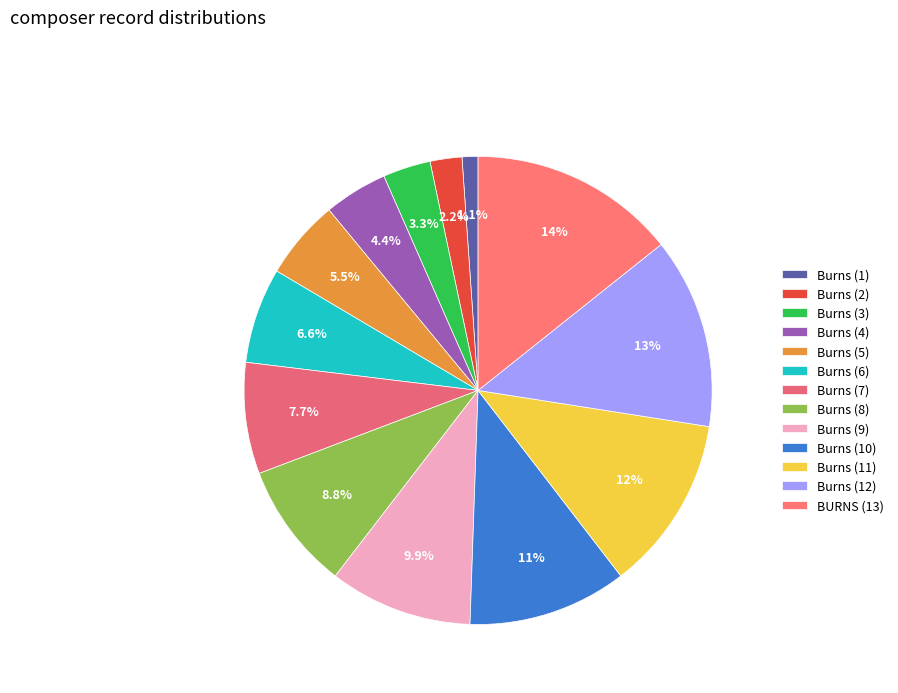

What portion of the pie excludes Burns (10)?

89.0%